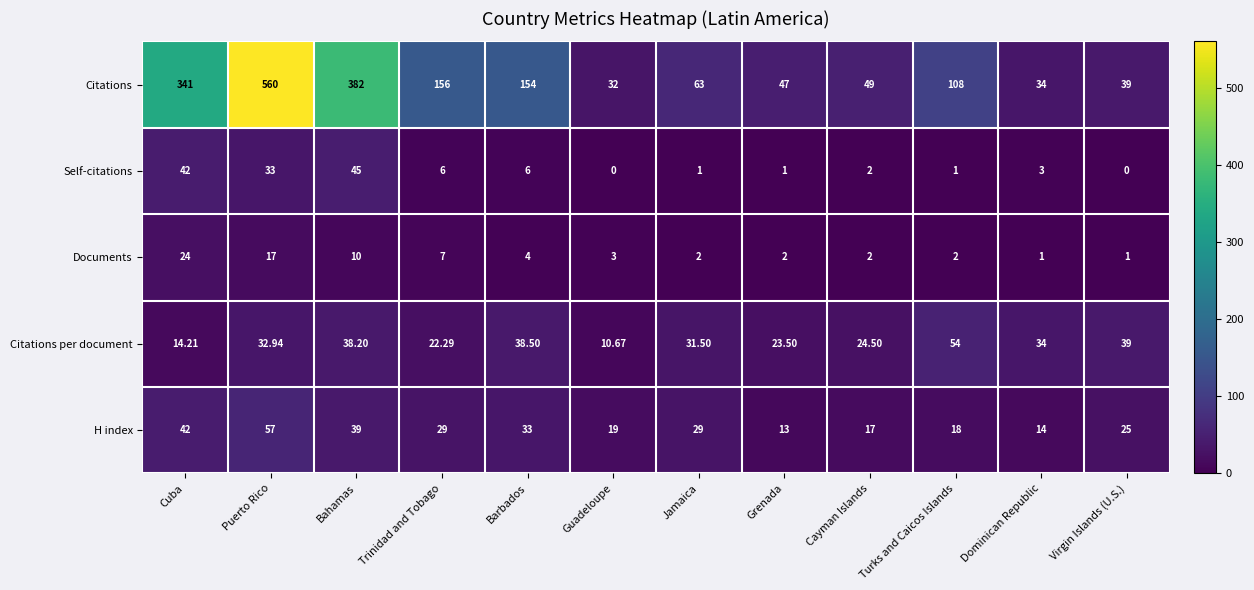

Which series has the largest total across all categories?

Citations